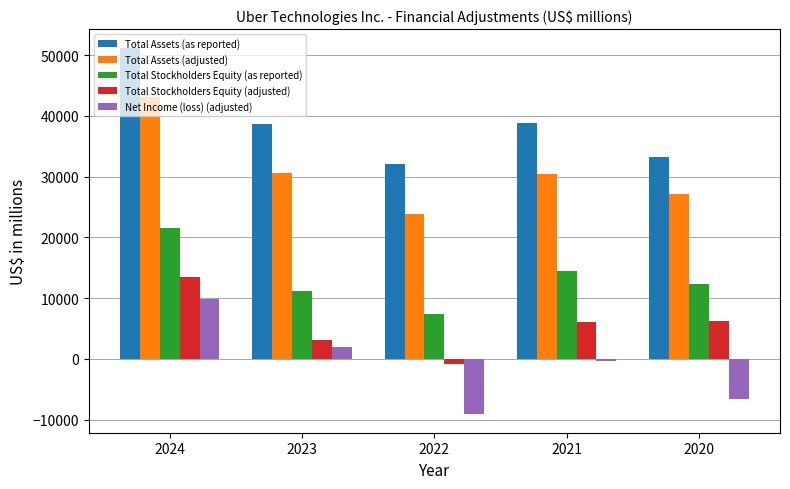

Count the number of categories in the chart.

5